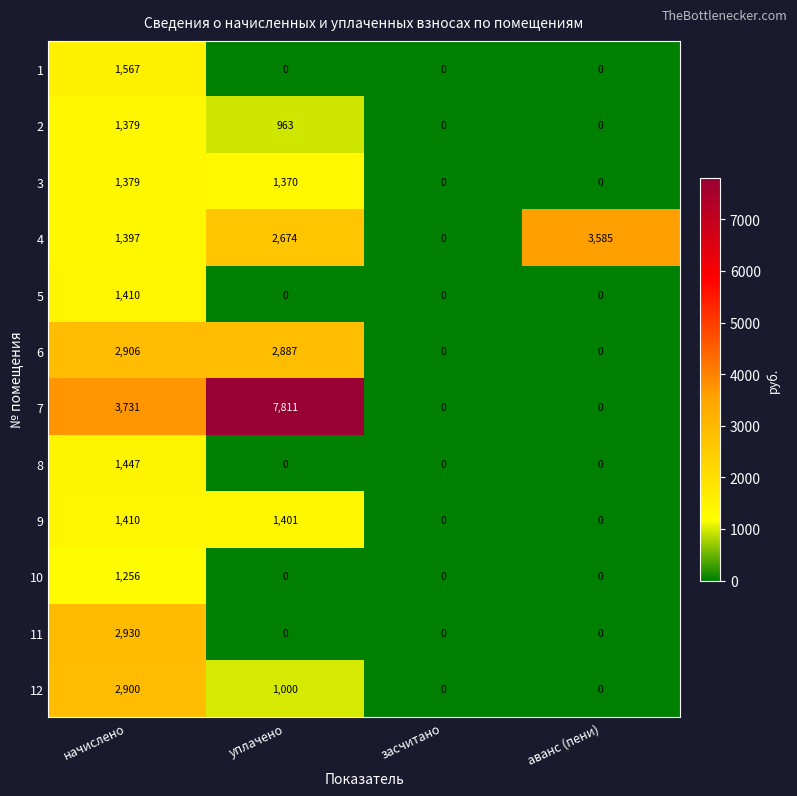

At which label does 11 reach its peak?

начислено